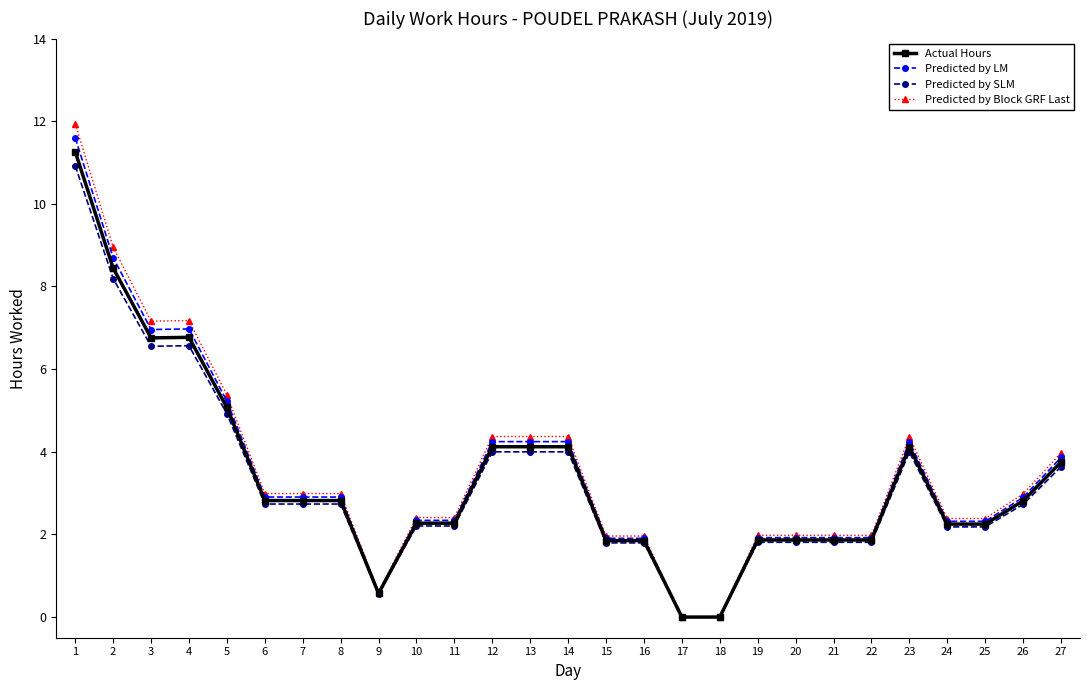

What is the difference between the highest and lowest values at 7?

0.3